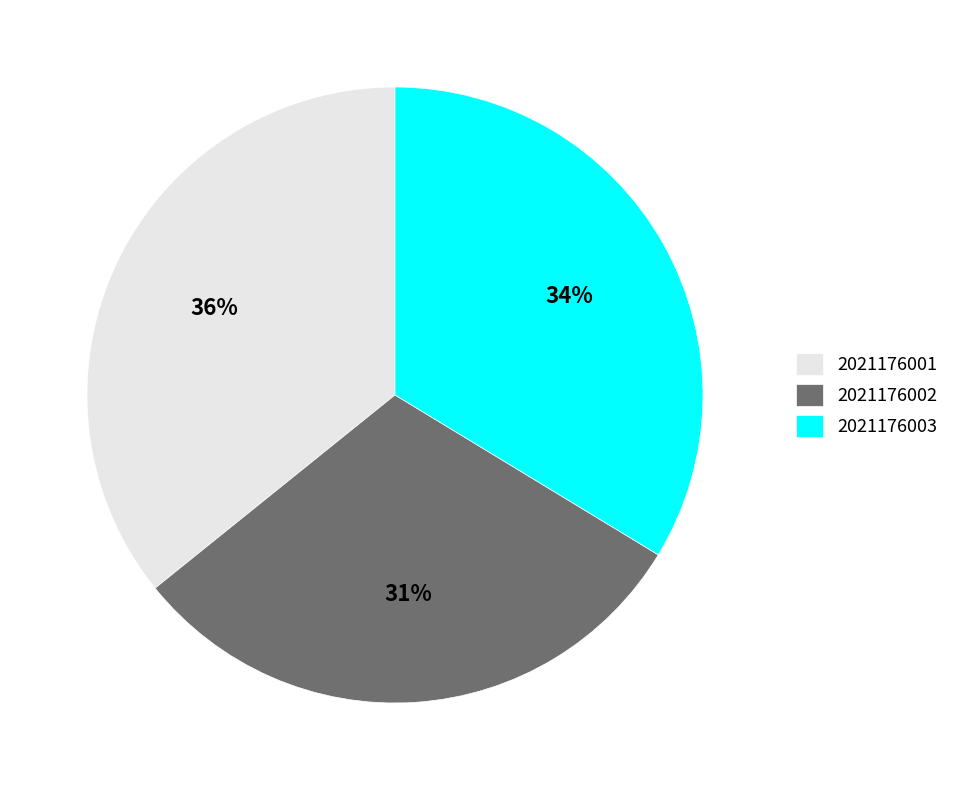

To the nearest percent, what is the difference between the 2021176002 and 2021176001 slice percentages?

5%